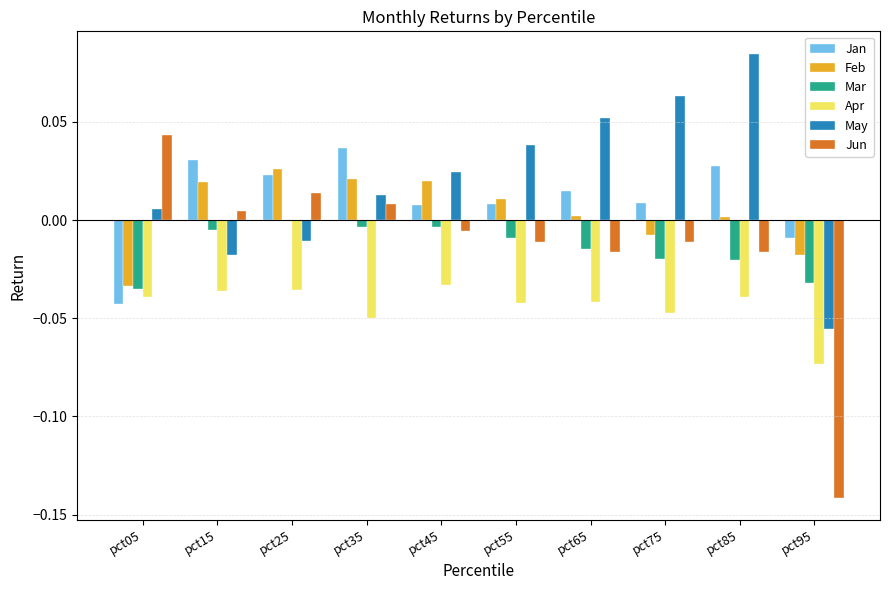

At which category does the chart reach its peak across all series?

pct85